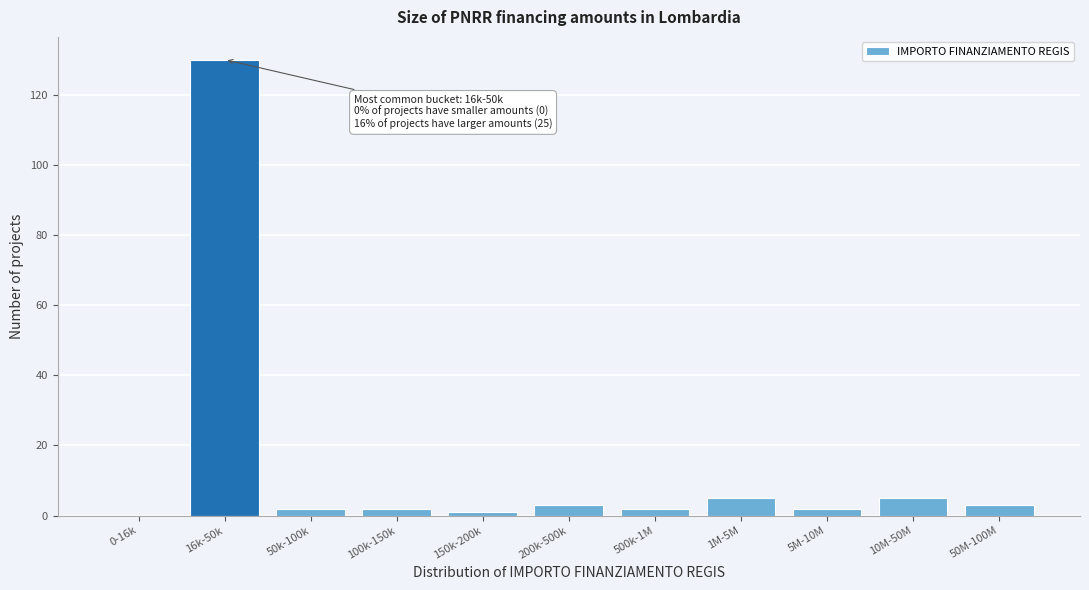

Reading right to left, transcribe all the data shown in this chart.

50M-100M=3	10M-50M=5	5M-10M=2	1M-5M=5	500k-1M=2	200k-500k=3	150k-200k=1	100k-150k=2	50k-100k=2	16k-50k=130	0-16k=0